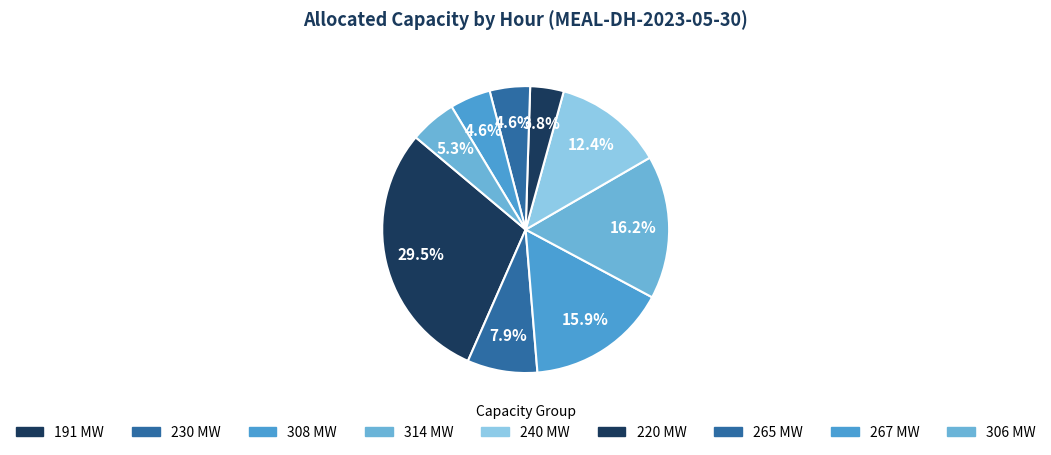

Count the number of slices in the pie.

9